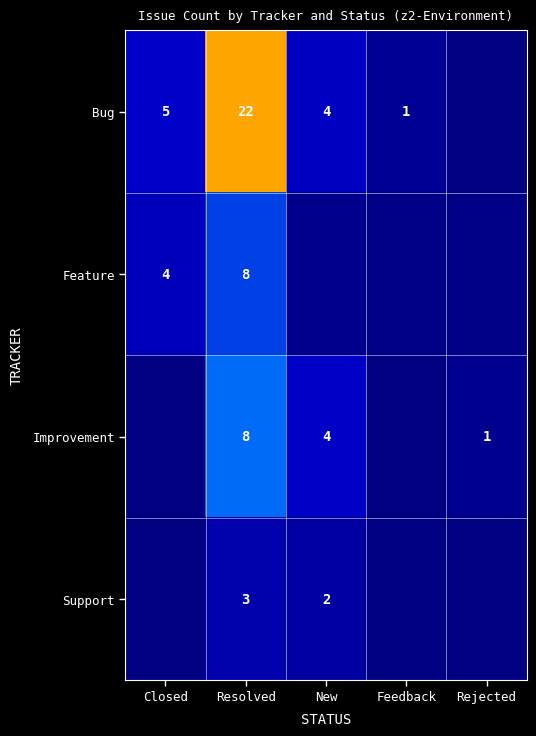

Is the value of Support at New greater than the value of Feature at Closed?

No